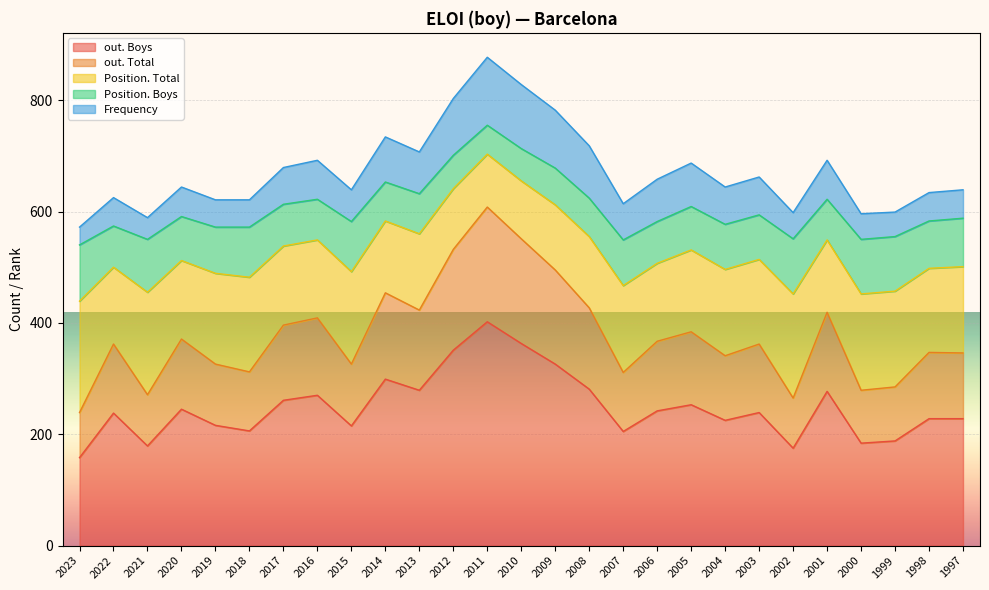

What is the difference between the maximum and minimum values in the out. Boys series?

244